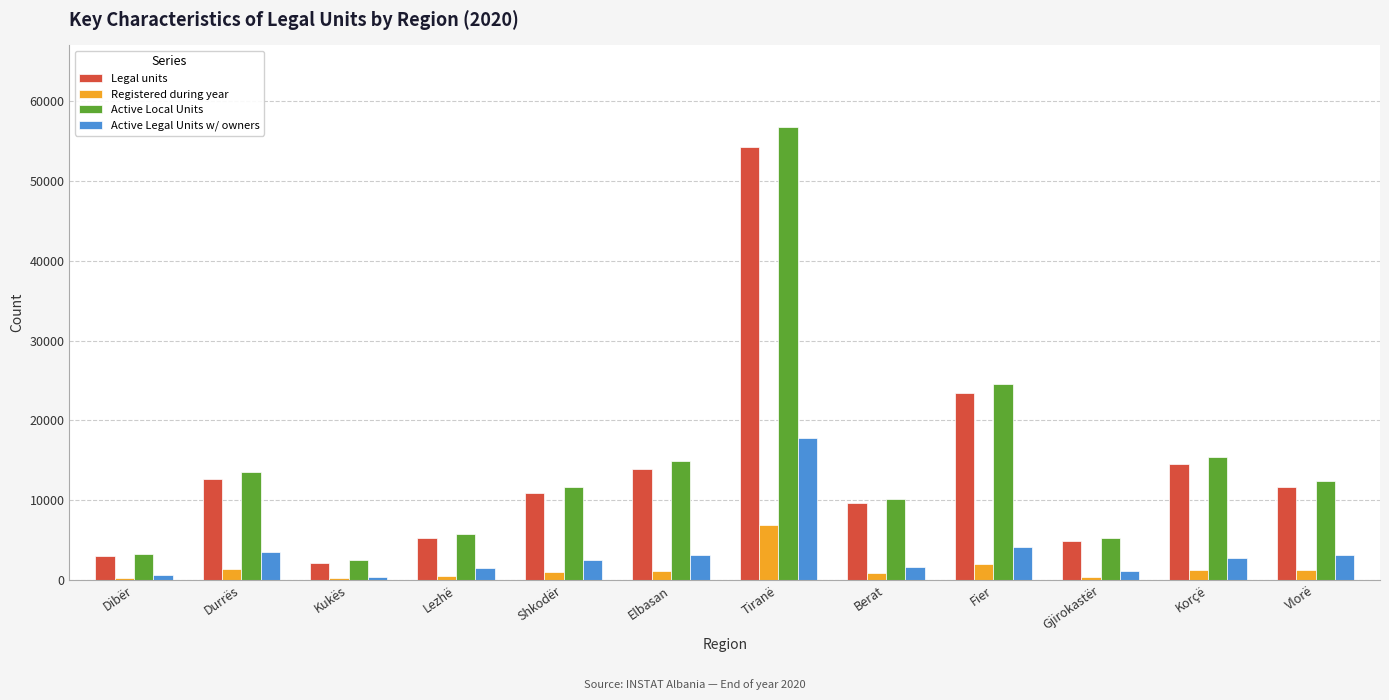

What is the highest value of the Legal units series?

54276